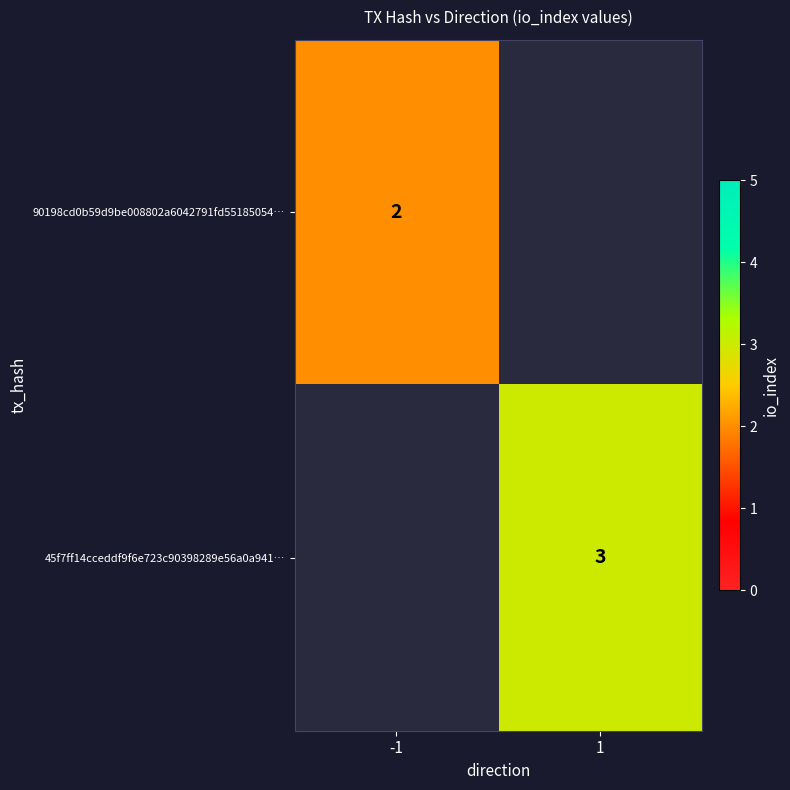

The 90198cd0b59d9be008802a6042791fd55185054… series shows 1 at -1. True or false?

False